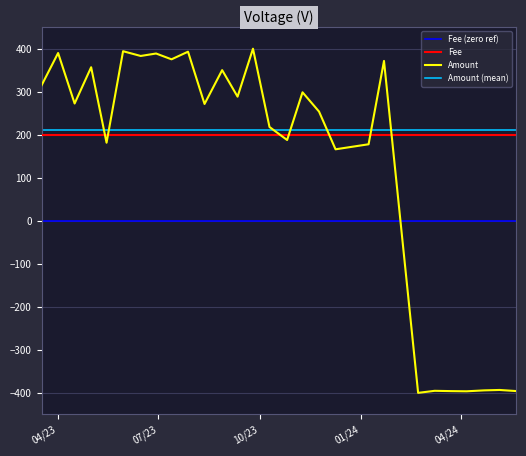

Reading left to right, what are all the values shown in this chart?

315.0	390.0	272.6	356.9	181.4	394.2	383.1	388.8	375.3	393.0	271.5	350.2	288.5	400.0	218.0	187.8	298.7	253.9	166.2	177.9	371.6	-400.0	-395.2	-395.9	-396.4	-394.2	-393.3	-395.8